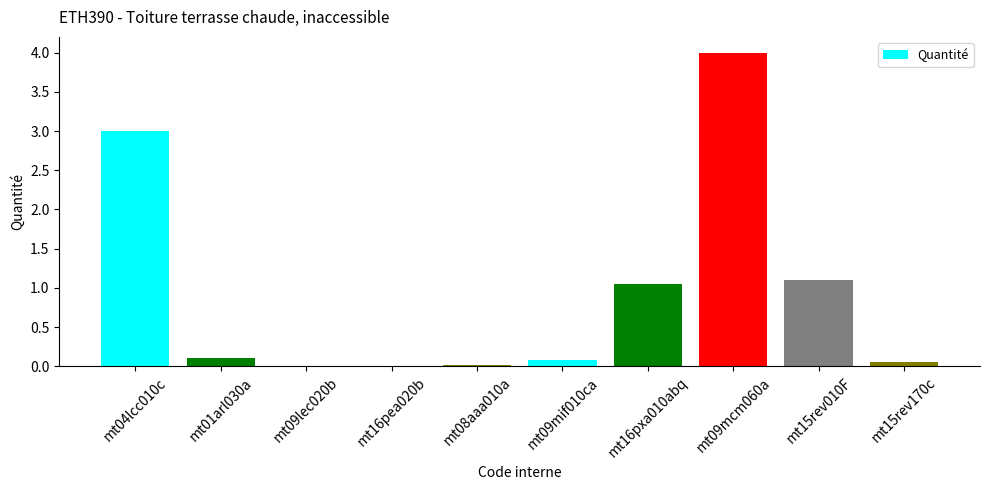

The value at mt04lcc010c is 3.0. True or false?

True